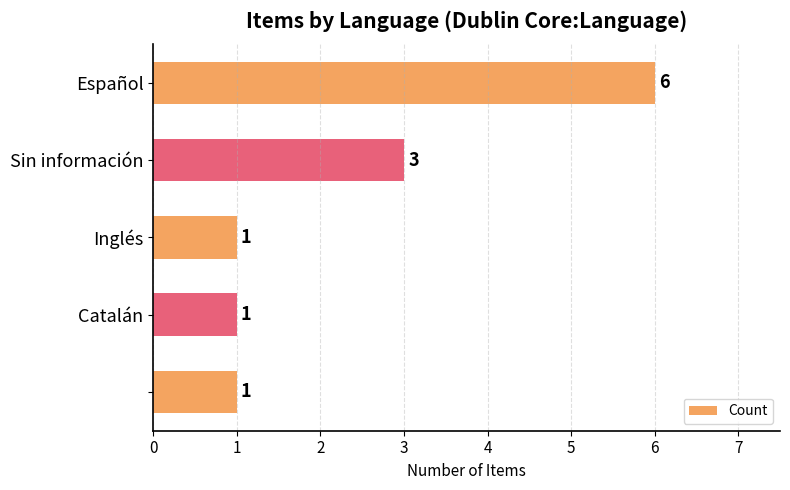

What is the greatest value displayed?

6